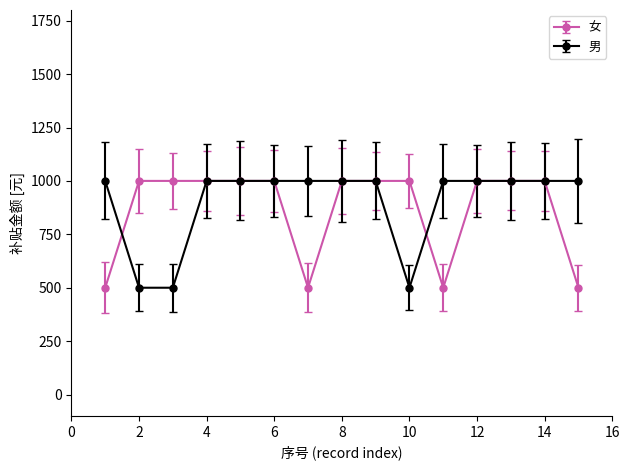

What is the maximum value for 男?

1000